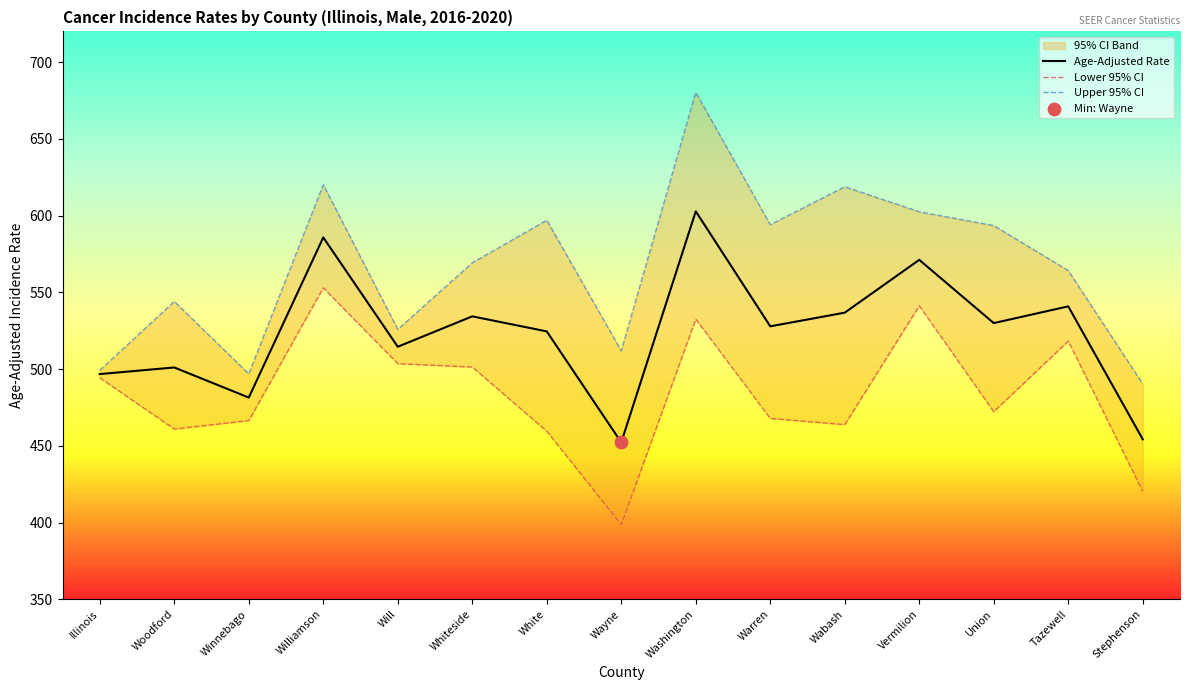

What is the maximum value for Age-Adjusted Rate?

602.8